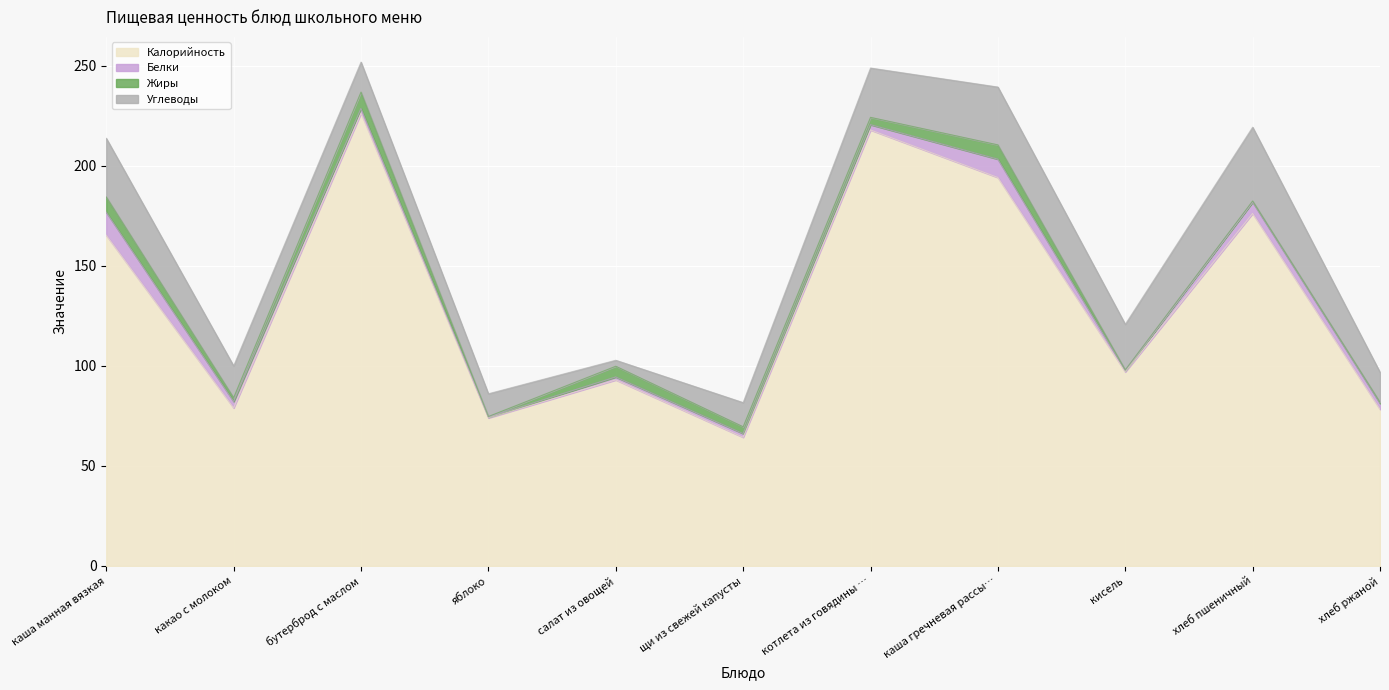

What is the lowest value of the Жиры series?

0.3